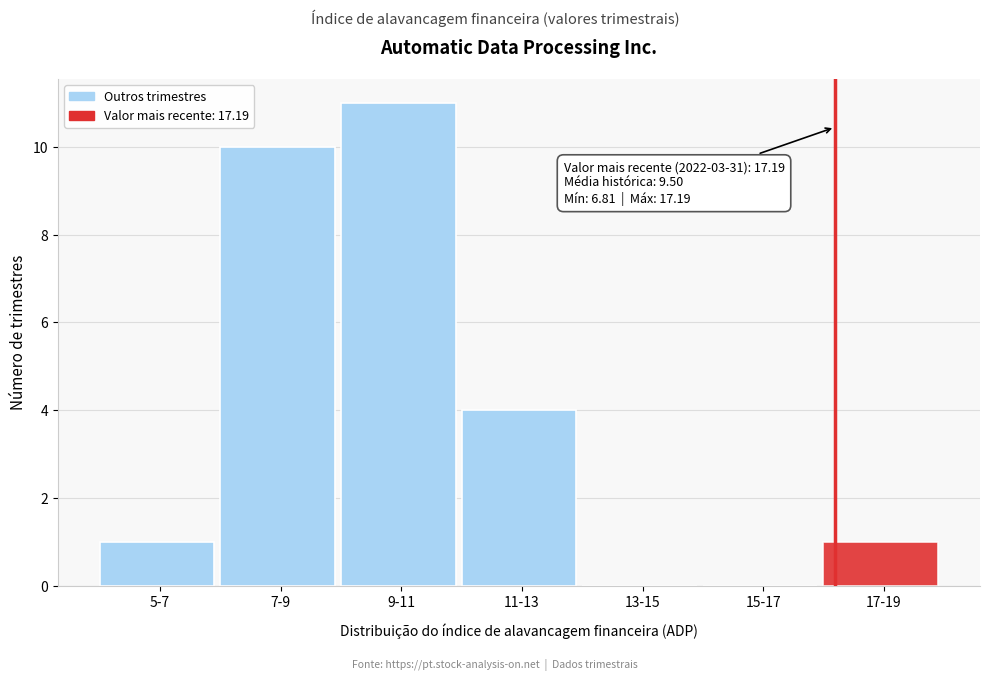

Reading right to left, list all the values displayed in this chart.

17-19=1	15-17=0	13-15=0	11-13=4	9-11=11	7-9=10	5-7=1